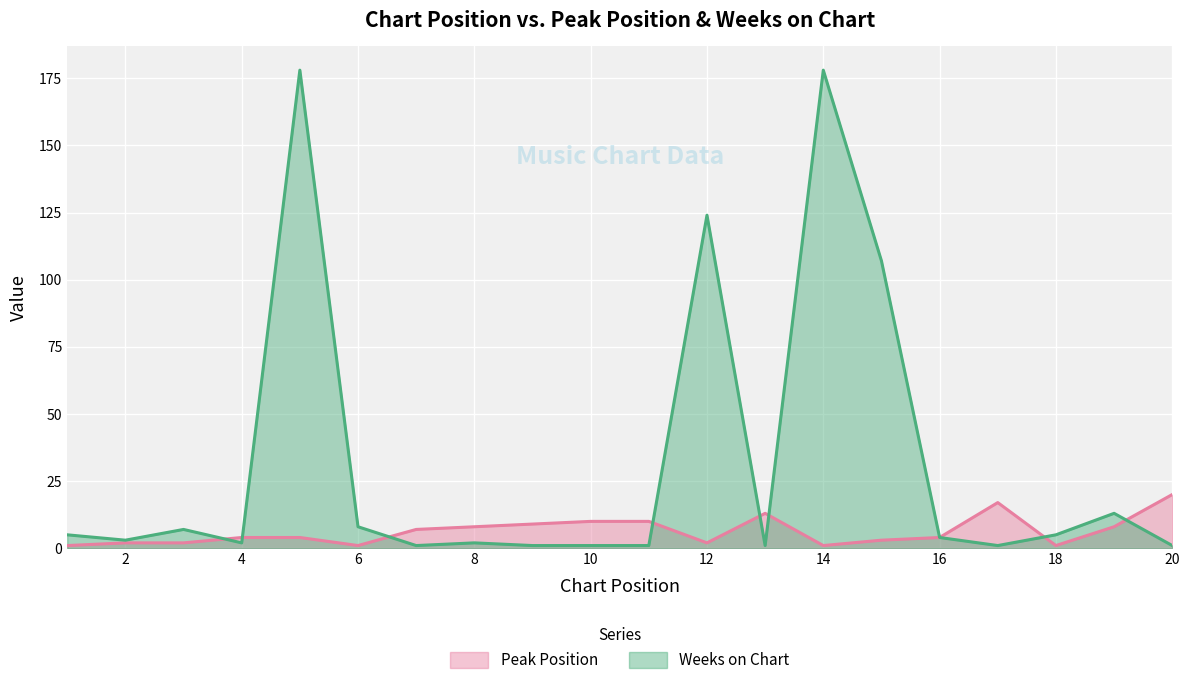

Which has a higher value, 10 or 15?

10